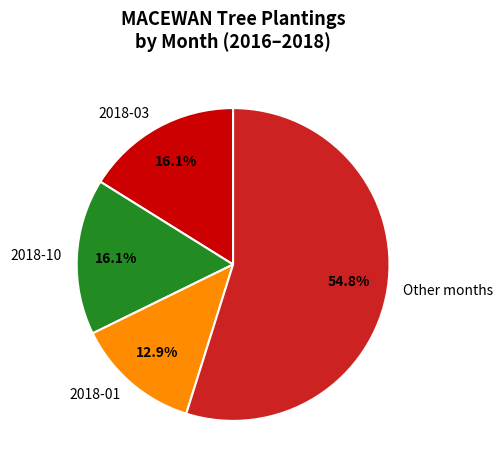

How many slices are in this pie chart?

4